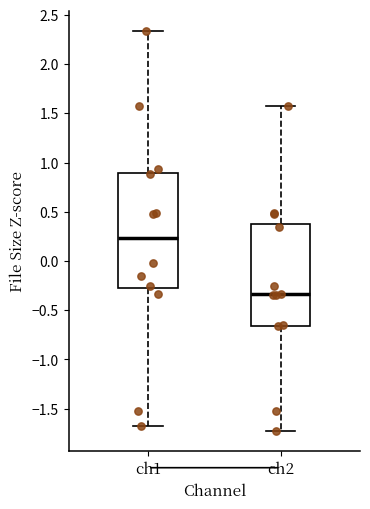

Which box has the highest median line?

ch1